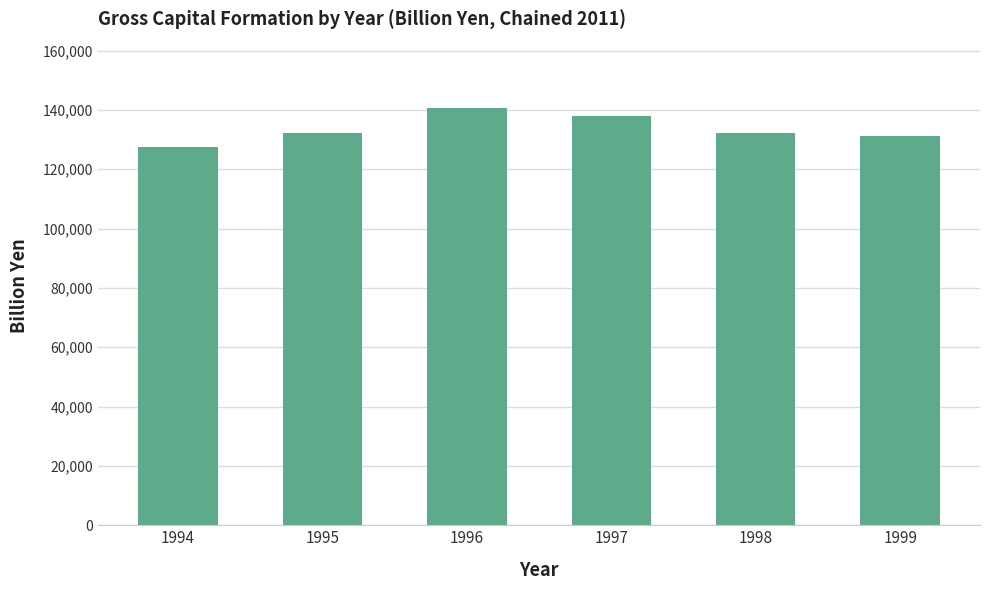

Is it true that the value at 1995 is 37065.8?

False